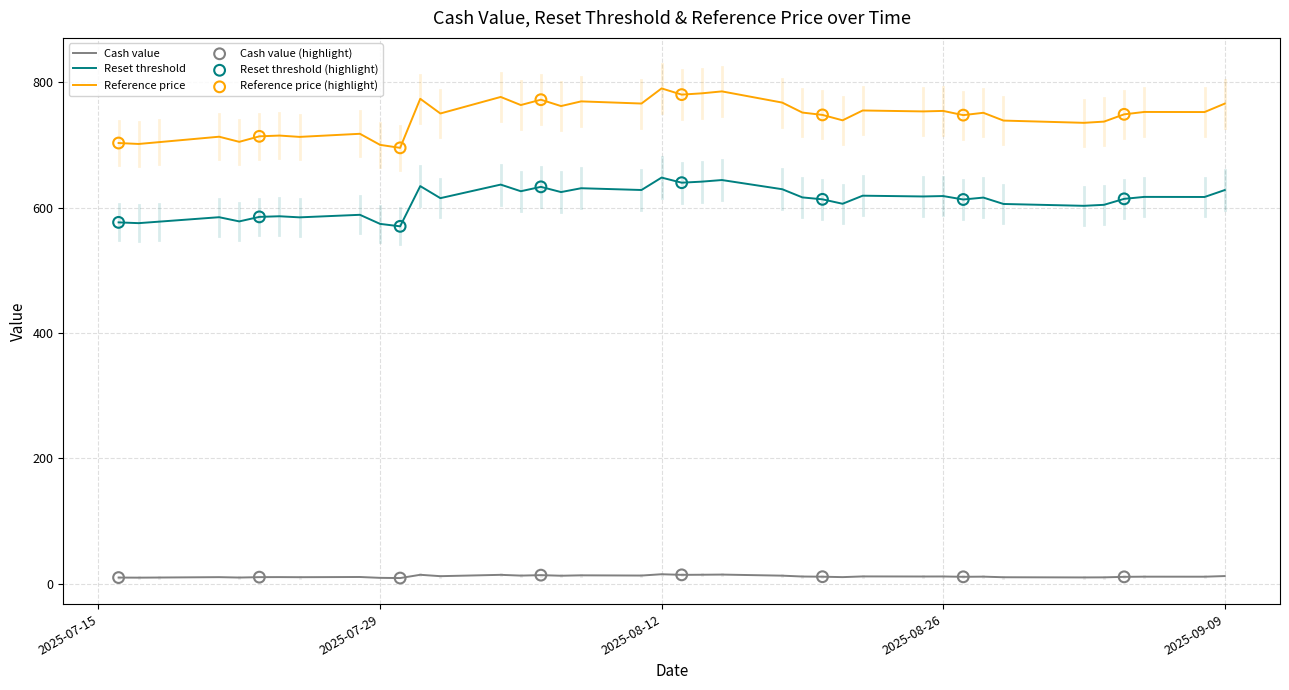

Which series has the largest total across all categories?

Reference price